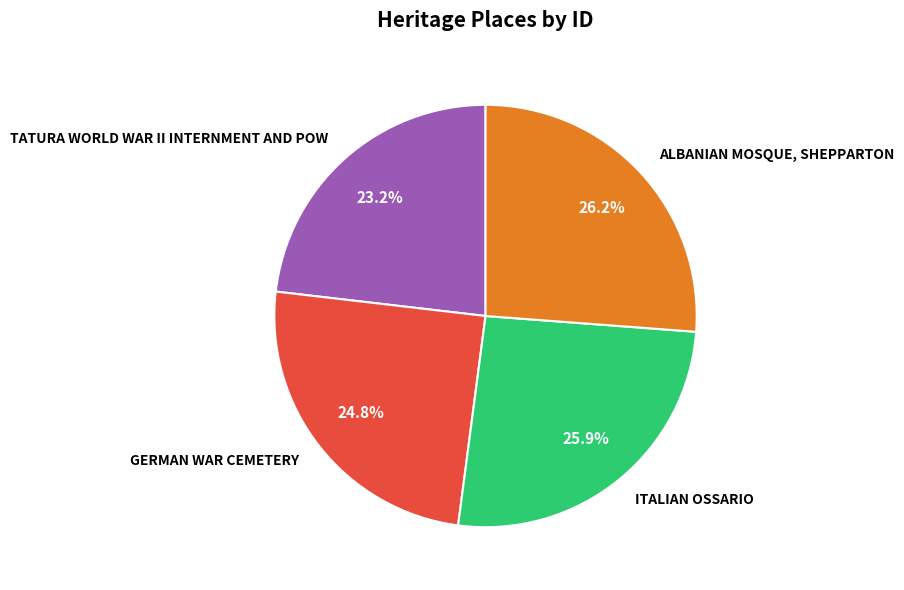

To the nearest percent, what portion does ALBANIAN MOSQUE, SHEPPARTON represent?

26%